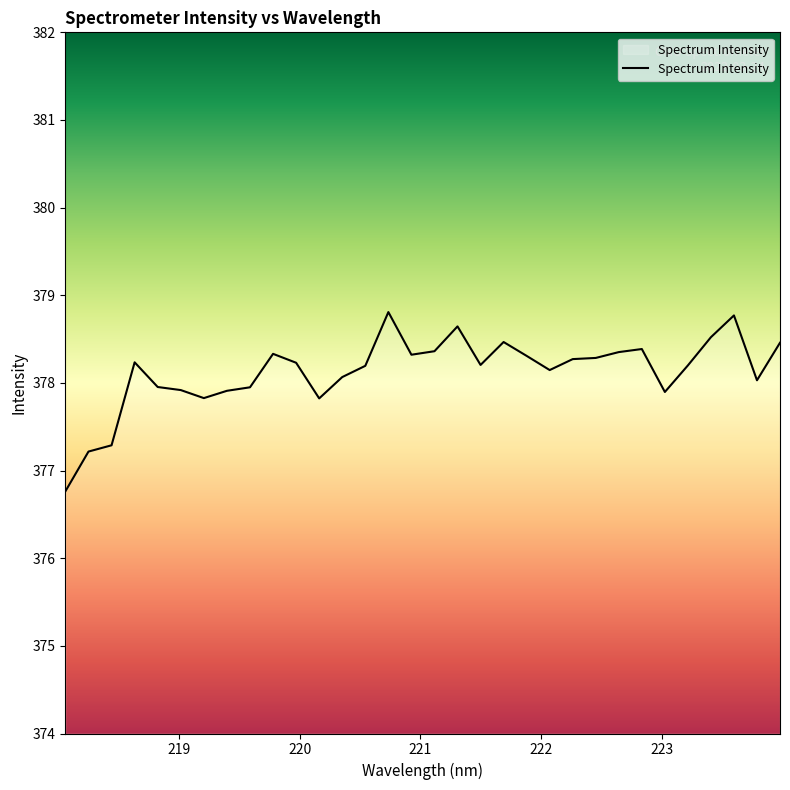

What is the greatest value displayed?

378.8